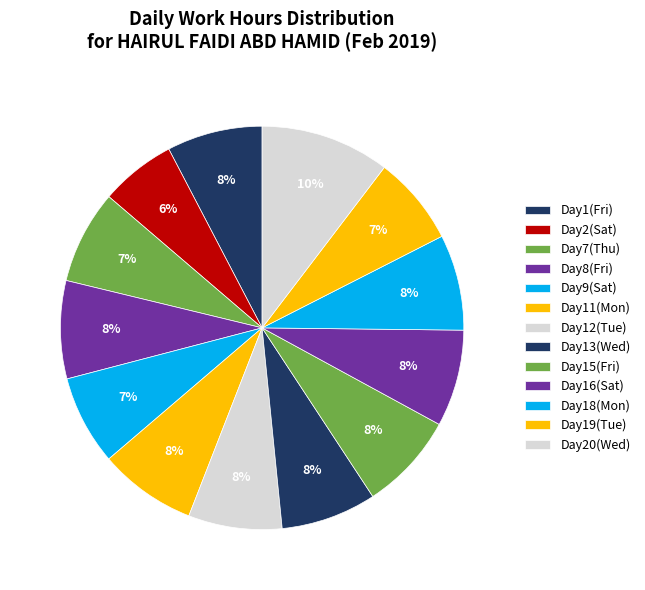

Which slice is the largest?

Wed